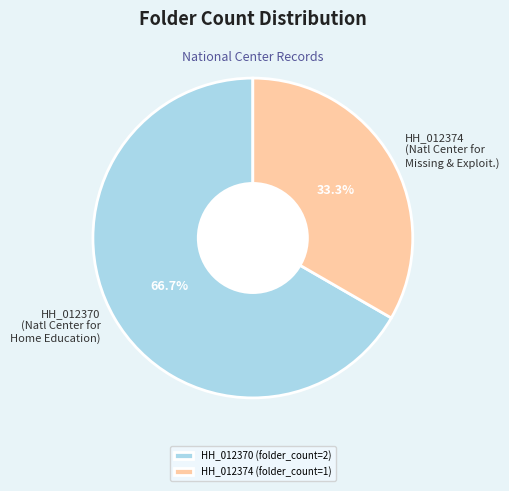

What portion of the pie excludes HH_012374 (Natl Center for Missing & Exploit.)?

66.7%